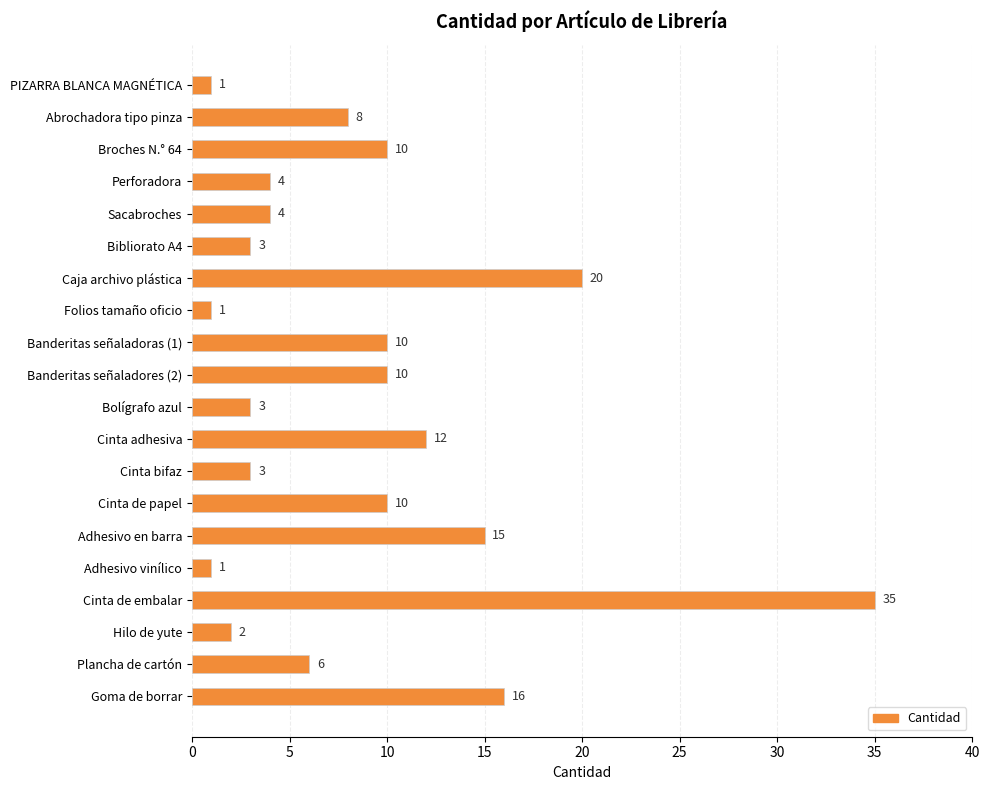

What is the maximum value shown in the chart?

35